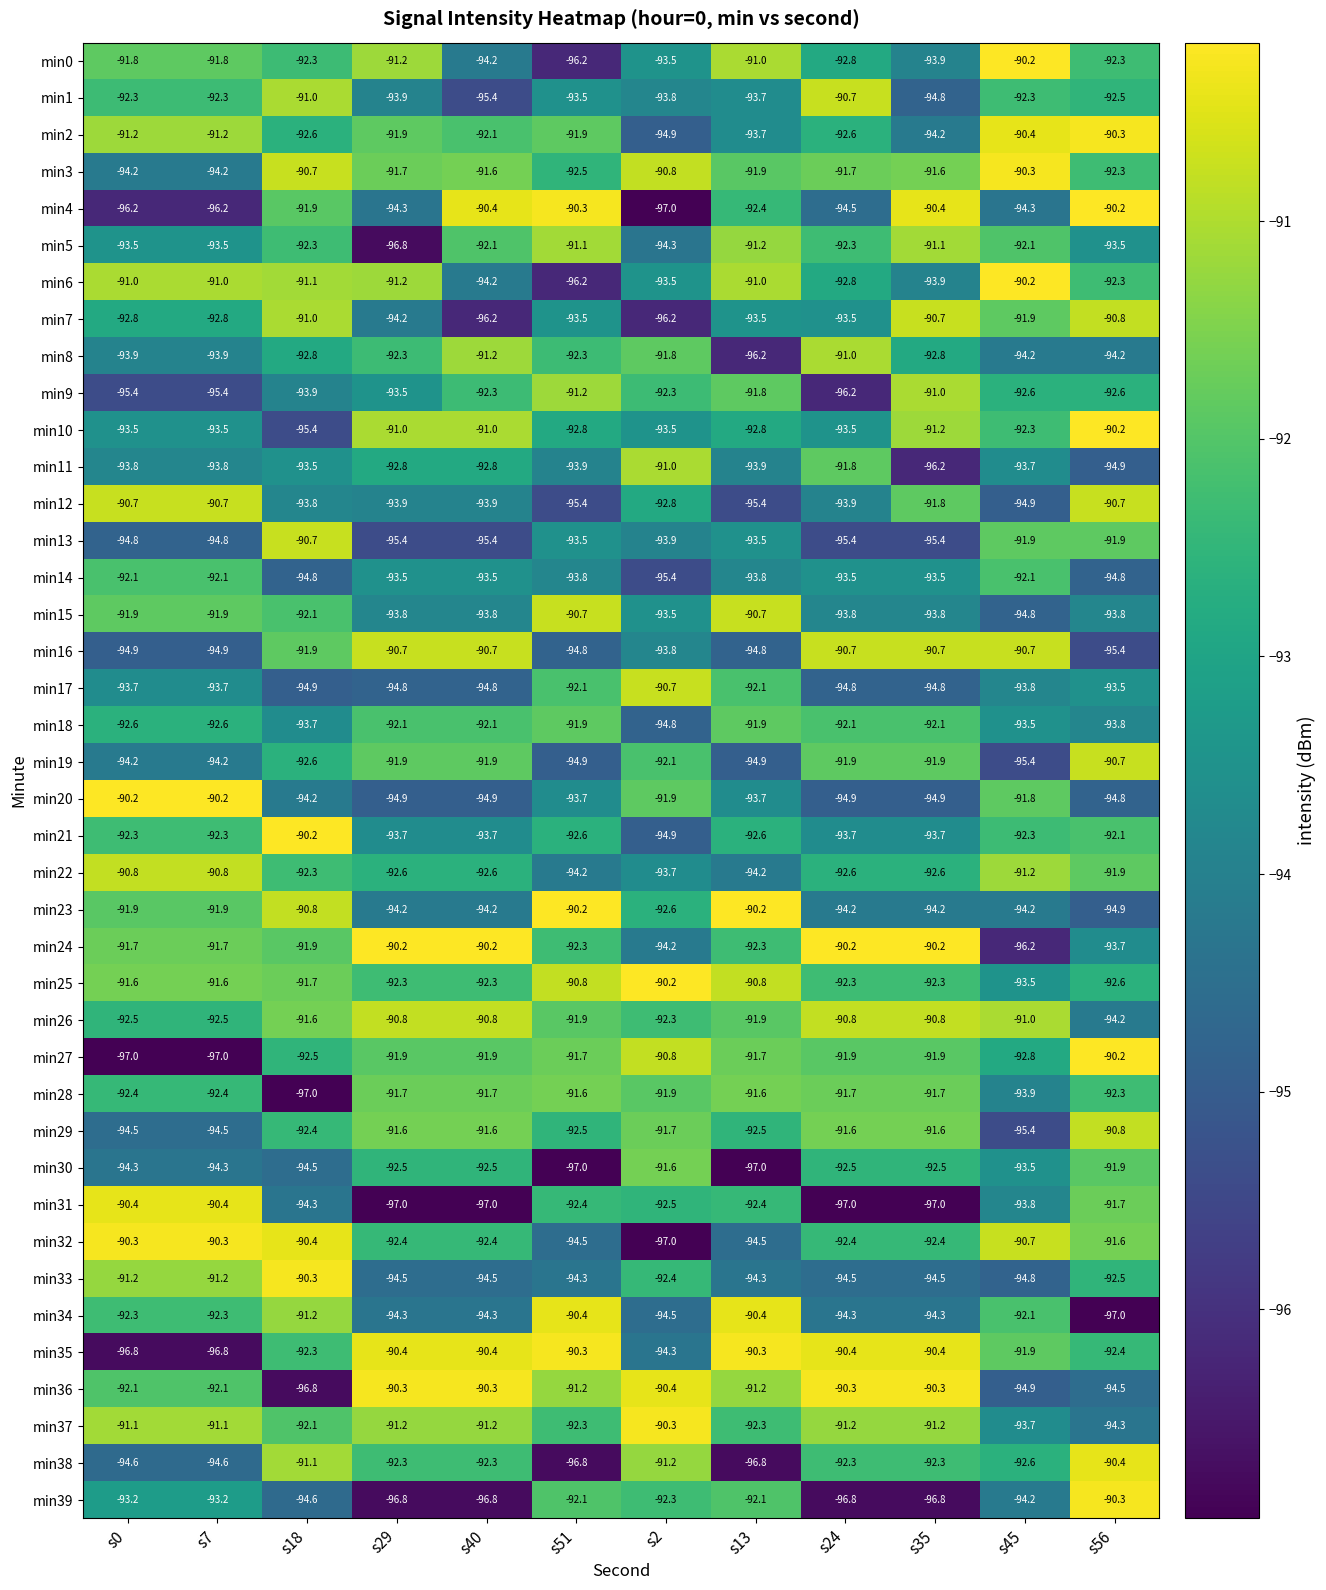

What is the total value across all series at s45?

-3716.1